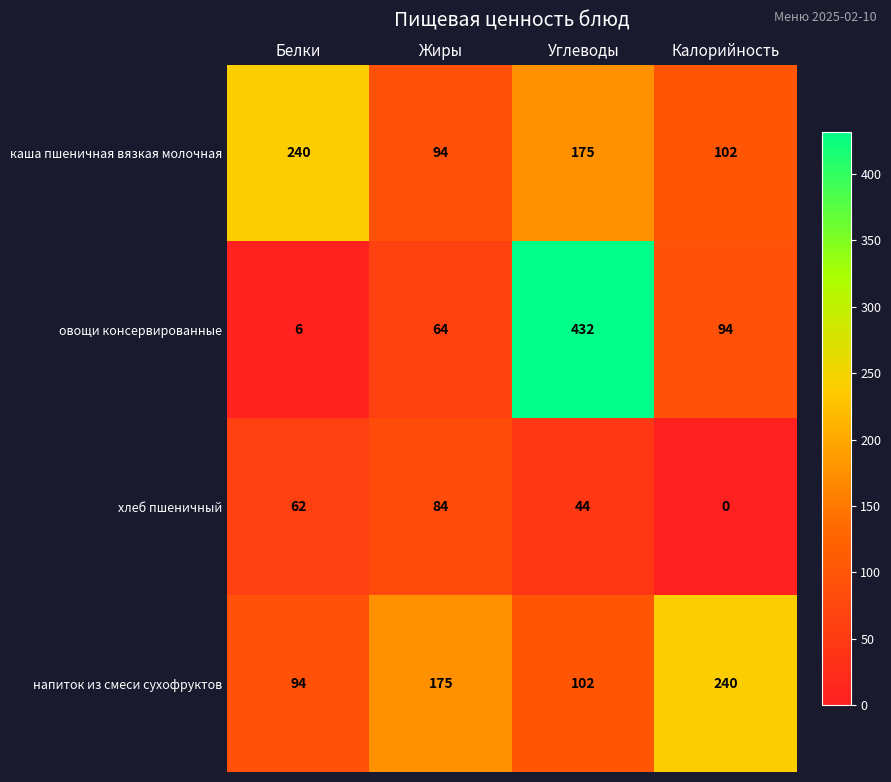

At how many categories does at least one series exceed 87?

4